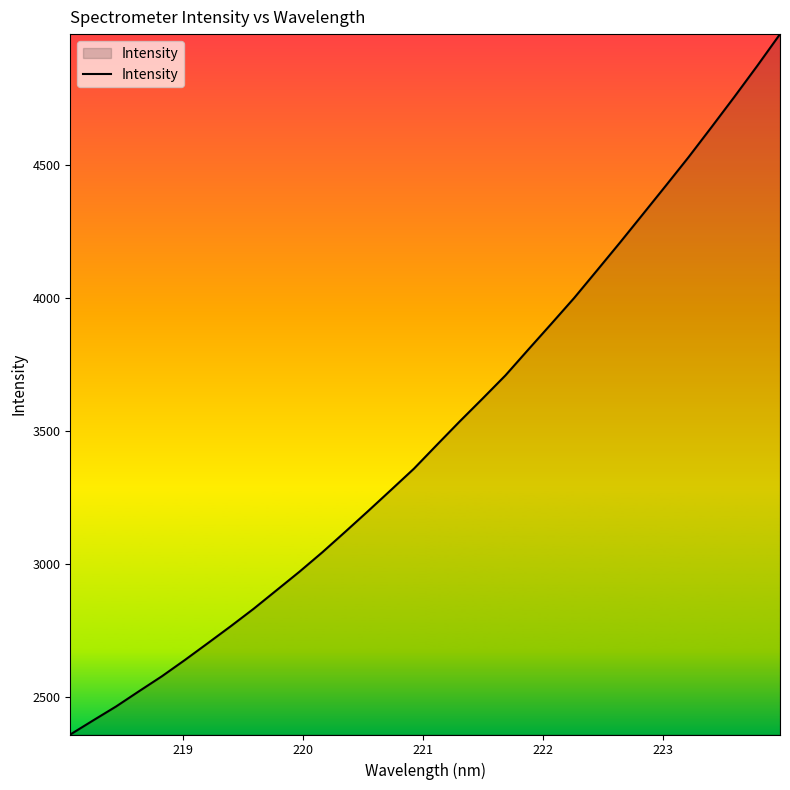

What is the difference between the maximum and minimum values?

2633.8